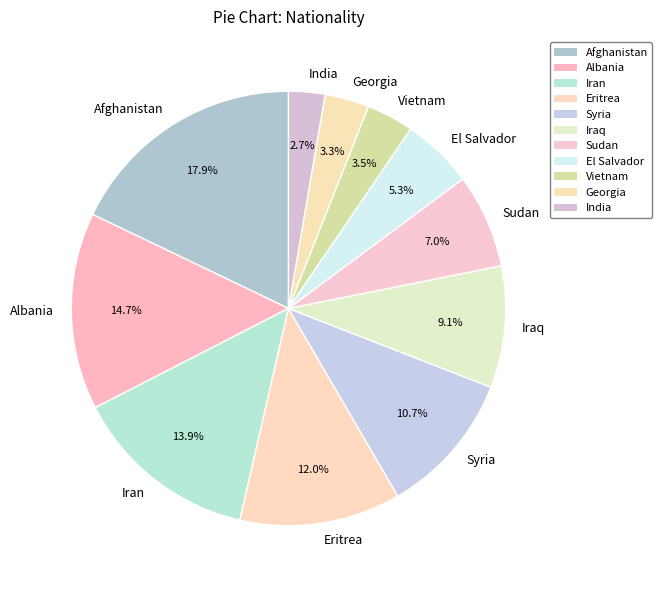

Which has a higher value, India or Albania?

Albania